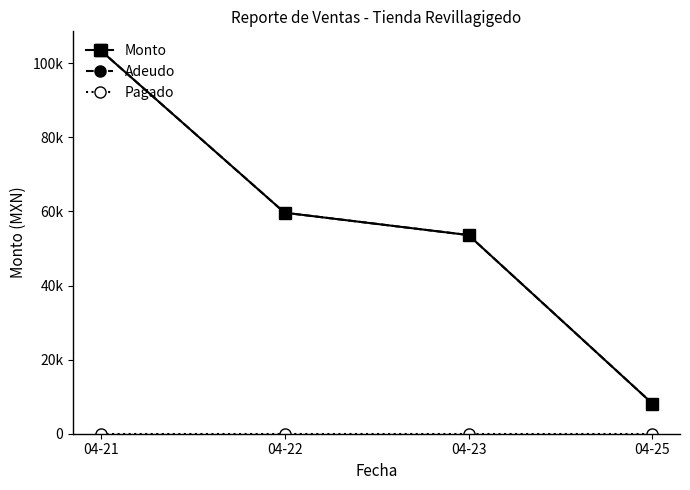

Does the chart have visible grid lines?

No